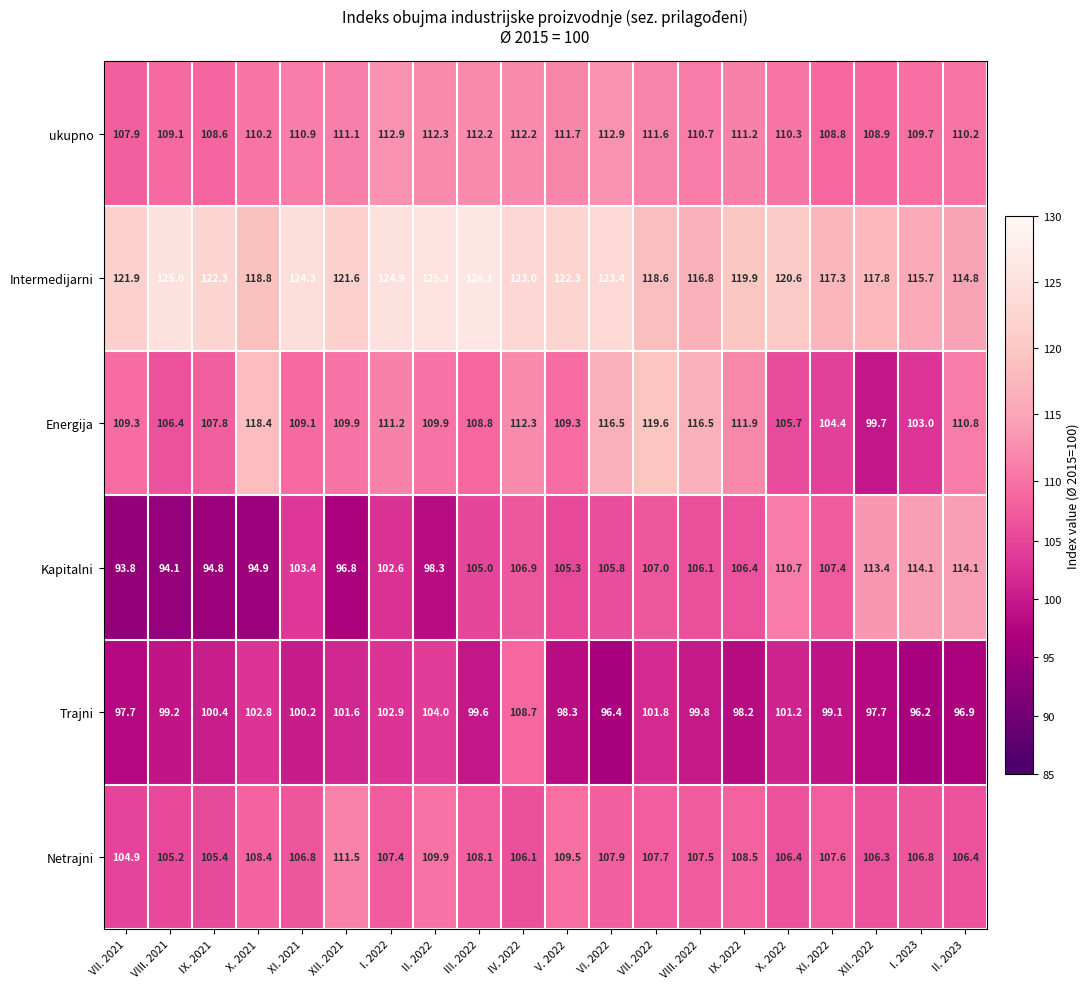

The Energija series shows 99.7 at XII. 2022. True or false?

True